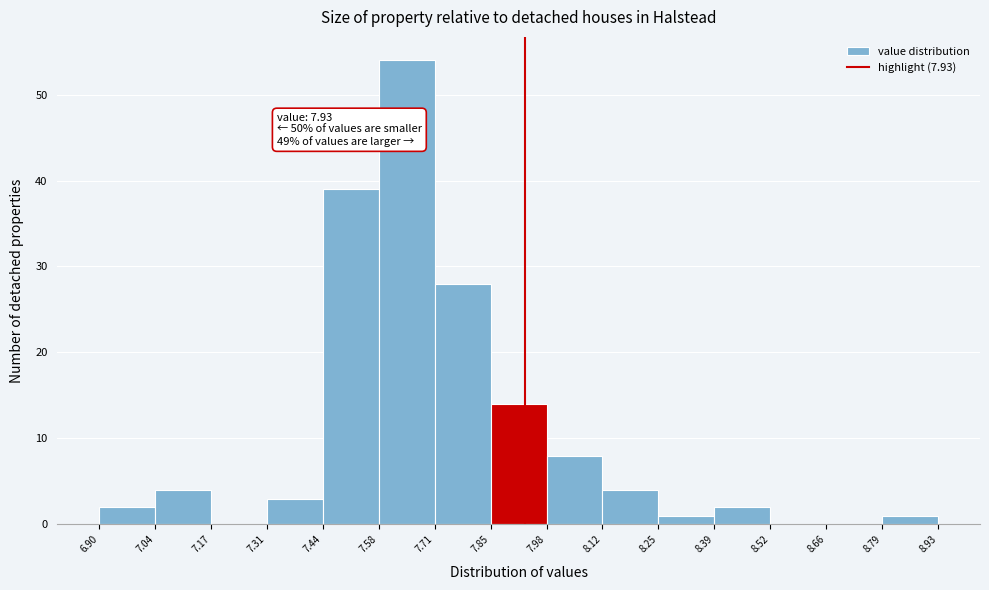

Over which range of the x-axis is the bar tallest?

7.58 to 7.71